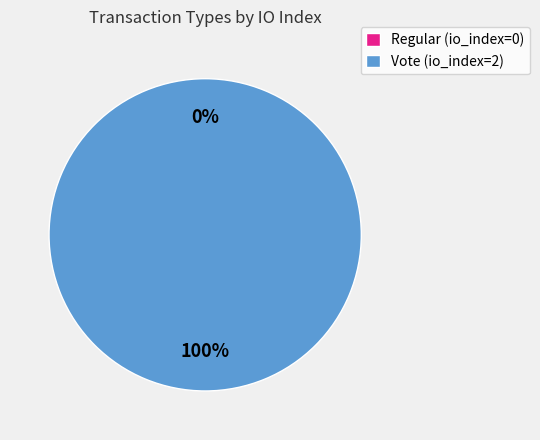

To the nearest percent, what is the average slice percentage?

50%